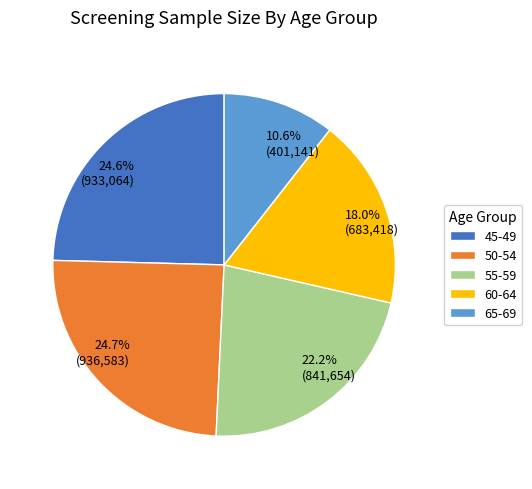

Does any single category account for the majority?

No